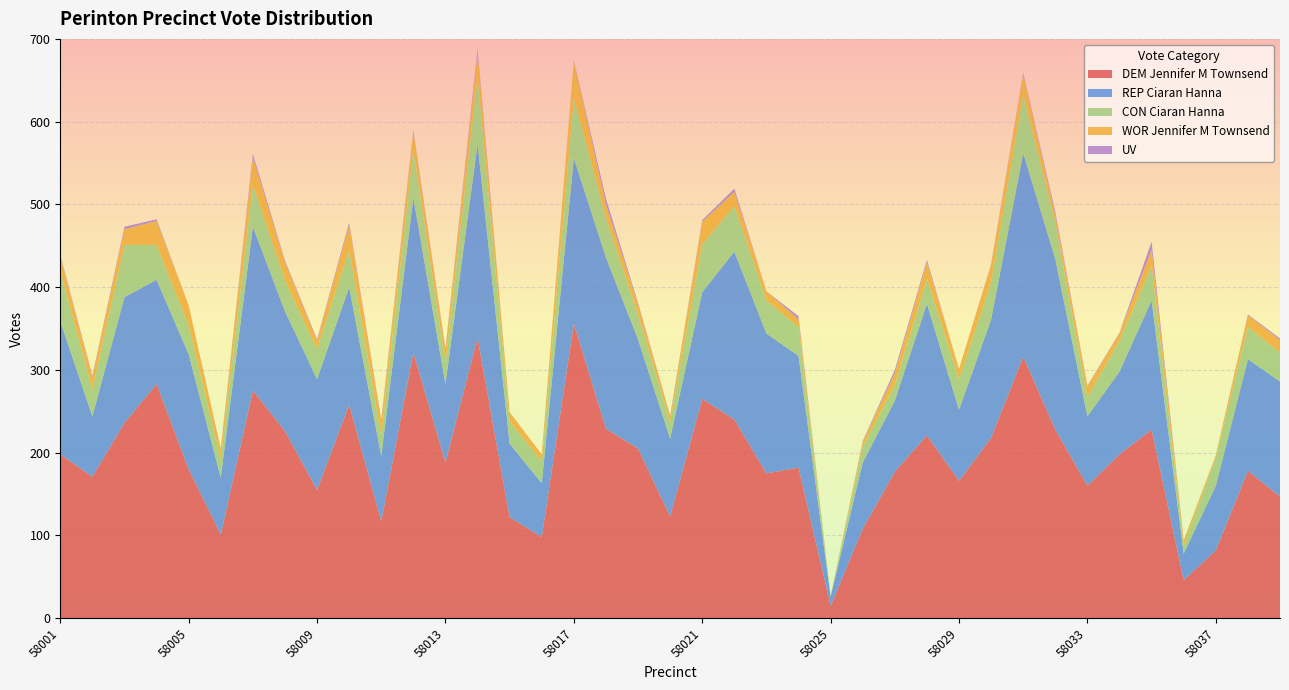

Reading left to right, list all the values displayed in this chart.

DEM Jennifer M Townsend: 58001=198	58002=171	58003=236	58004=283	58005=180	58006=101	58007=275	58008=226	58009=155	58010=258	58011=117	58012=321	58013=188	58014=339	58015=122	58016=98	58017=356	58018=229	58019=205	58020=123	58021=265	58022=240	58023=175	58024=182	58025=15	58026=108	58027=177	58028=221	58029=166	58030=218	58031=316	58032=228	58033=160	58034=198	58035=228	58036=46	58037=82	58038=178	58039=147
REP Ciaran Hanna: 58001=161	58002=73	58003=152	58004=126	58005=139	58006=69	58007=198	58008=145	58009=134	58010=142	58011=79	58012=187	58013=95	58014=234	58015=89	58016=65	58017=200	58018=207	58019=132	58020=94	58021=129	58022=203	58023=169	58024=135	58025=11	58026=80	58027=86	58028=159	58029=86	58030=143	58031=246	58032=206	58033=84	58034=100	58035=156	58036=32	58037=78	58038=135	58039=139
CON Ciaran Hanna: 58001=61	58002=32	58003=63	58004=42	58005=35	58006=22	58007=51	58008=37	58009=36	58010=45	58011=24	58012=58	58013=26	58014=81	58015=27	58016=26	58017=73	58018=48	58019=30	58020=20	58021=58	58022=55	58023=40	58024=35	58025=0	58026=19	58027=19	58028=30	58029=37	58030=45	58031=71	58032=44	58033=23	58034=37	58035=42	58036=9	58037=34	58038=39	58039=35
WOR Jennifer M Townsend: 58001=17	58002=15	58003=19	58004=29	58005=24	58006=12	58007=33	58008=22	58009=10	58010=30	58011=18	58012=22	58013=15	58014=29	58015=11	58016=9	58017=44	58018=16	58019=12	58020=7	58021=27	58022=17	58023=11	58024=9	58025=1	58026=6	58027=14	58028=20	58029=12	58030=21	58031=24	58032=9	58033=13	58034=9	58035=19	58036=7	58037=3	58038=14	58039=15
UV: 58001=2	58002=2	58003=3	58004=2	58005=0	58006=1	58007=4	58008=2	58009=2	58010=3	58011=2	58012=2	58013=2	58014=5	58015=0	58016=0	58017=1	58018=7	58019=2	58020=1	58021=2	58022=4	58023=0	58024=4	58025=0	58026=1	58027=4	58028=3	58029=0	58030=1	58031=2	58032=4	58033=1	58034=1	58035=10	58036=0	58037=0	58038=1	58039=2